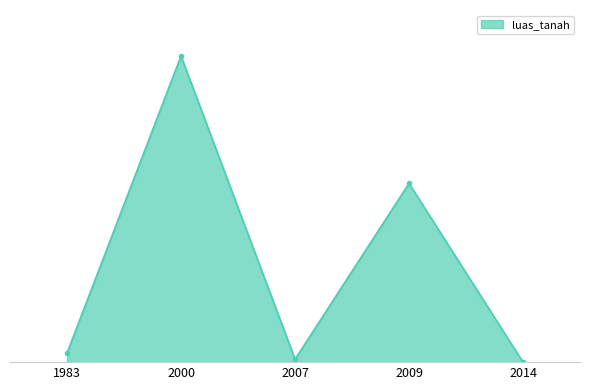

Rank the categories by value from highest to lowest.

2000, 2009, 1983, 2007, 2014